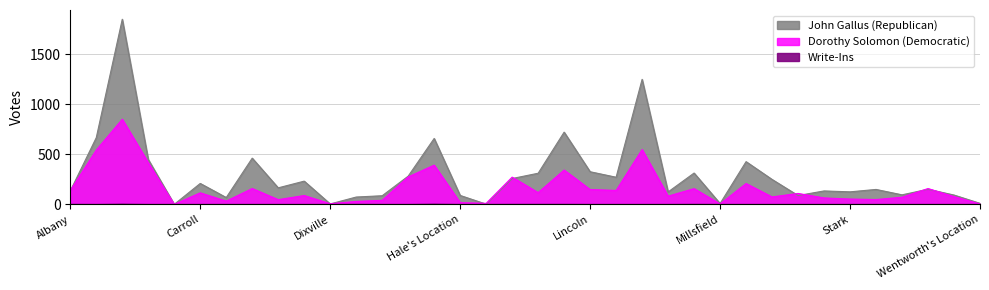

True or false: Write-Ins and Dorothy Solomon (Democratic) intersect in this chart.

False